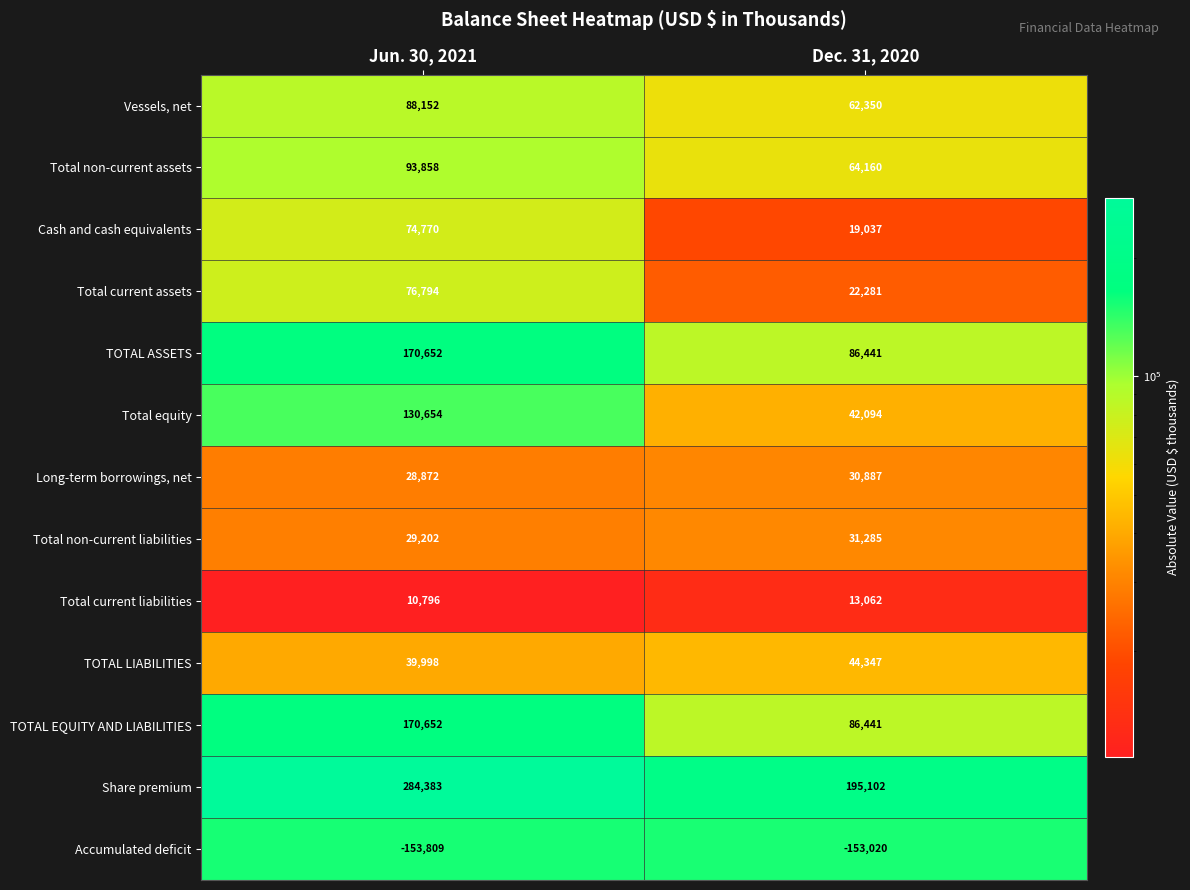

What is the difference between the highest and lowest values at Dec. 31, 2020?

348122